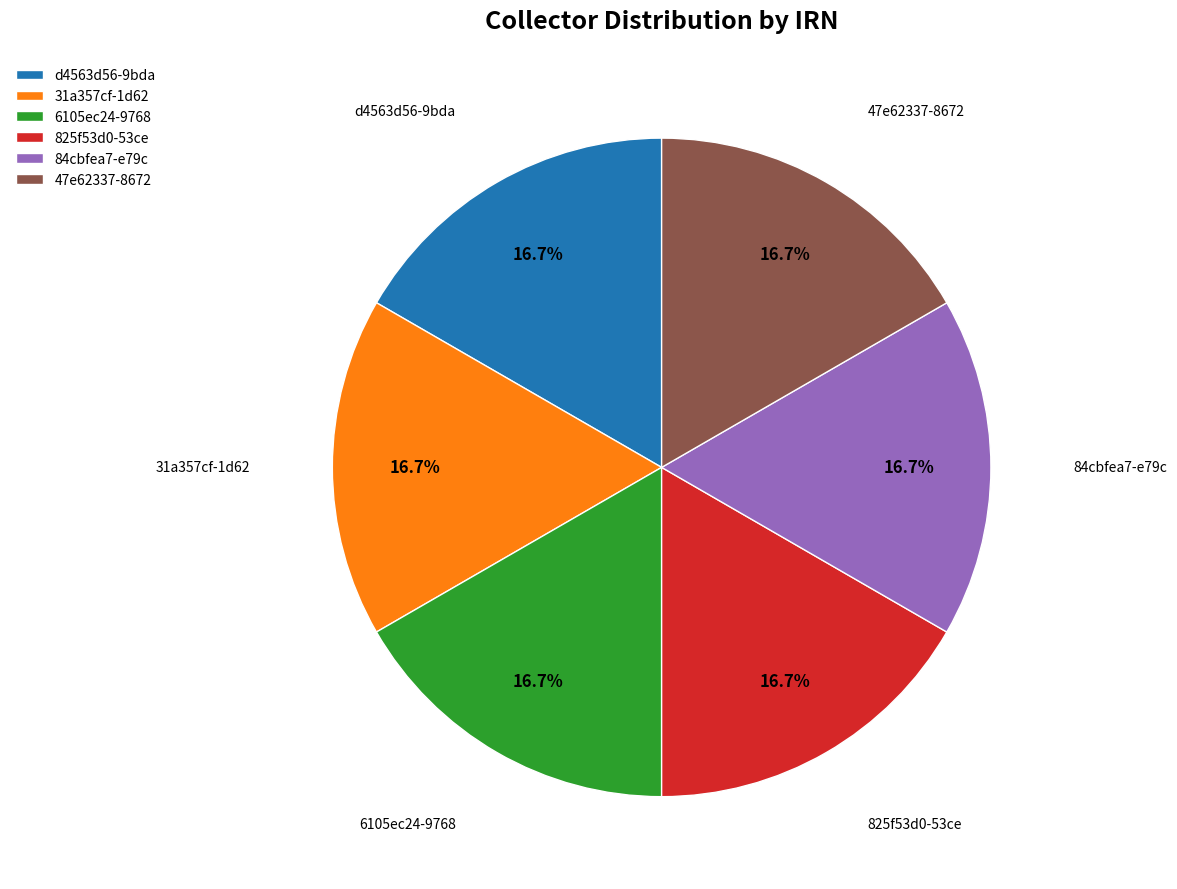

What is the ratio of the value at 825f53d0-53ce to the value at 31a357cf-1d62?

1.0